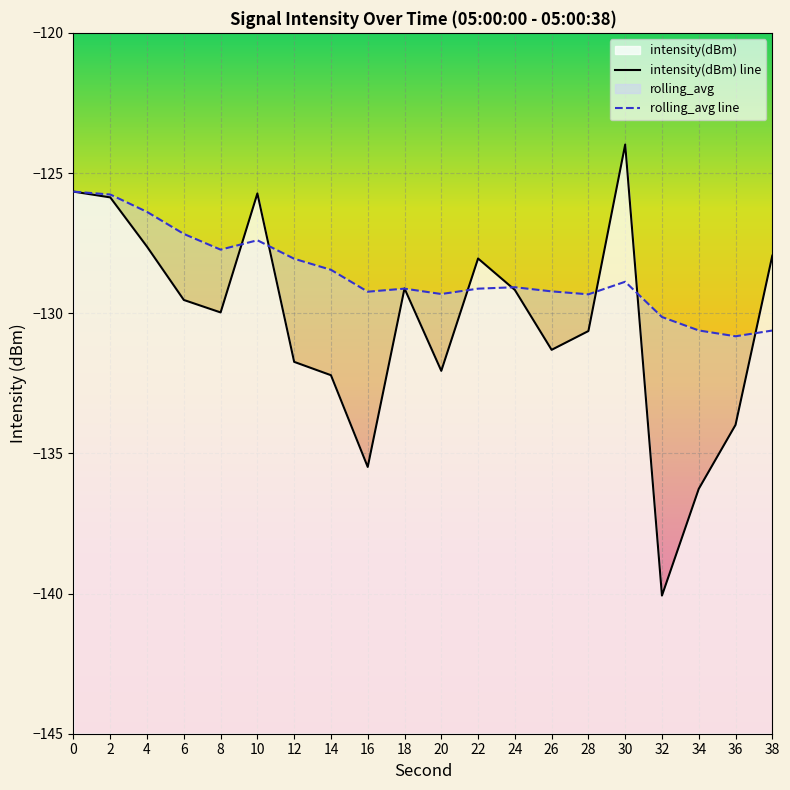

Count the number of data series in this chart.

2